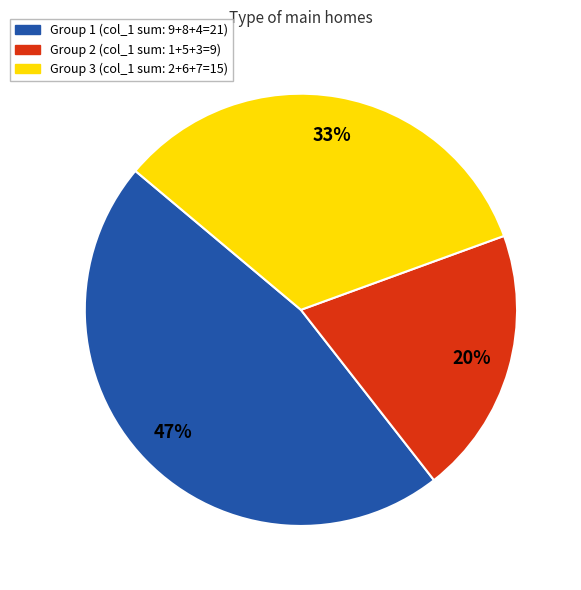

How many segments does this pie chart have?

3